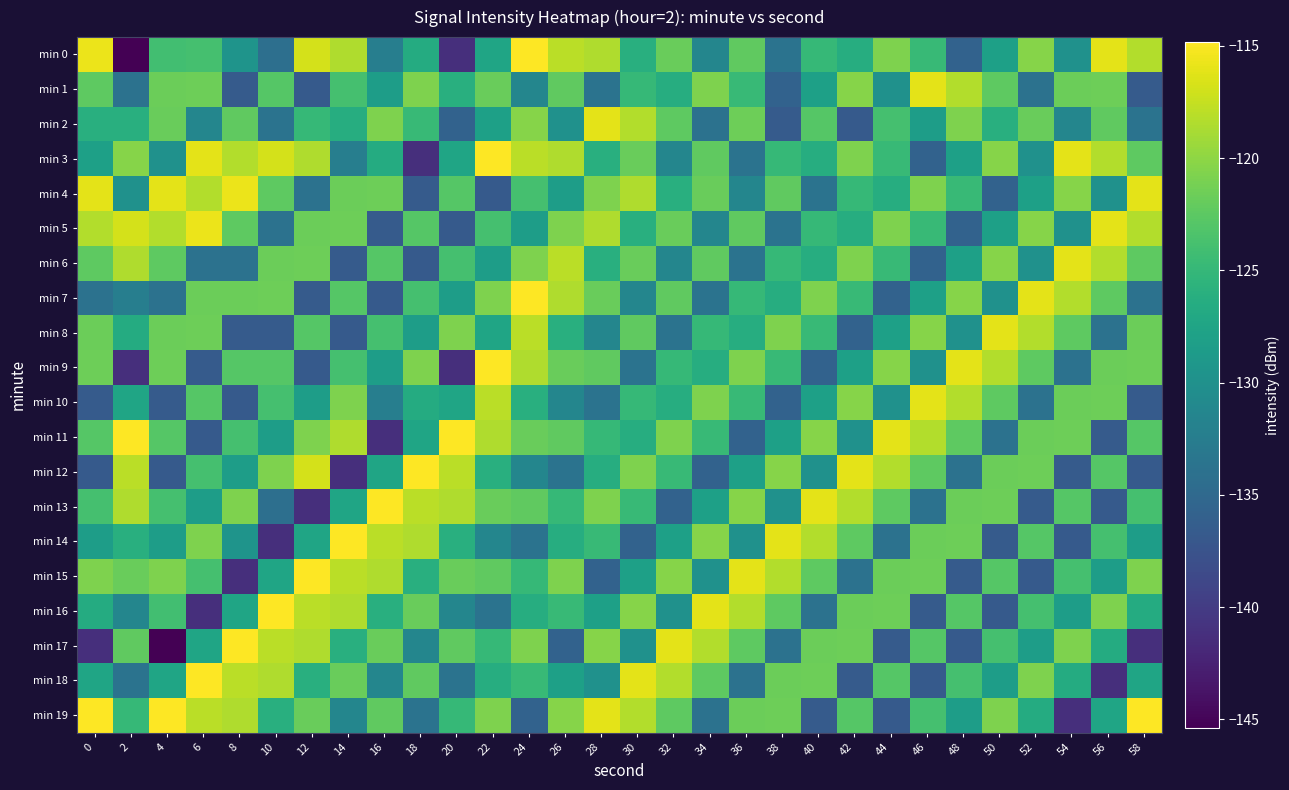

Which series has the largest total across all categories?

min 3